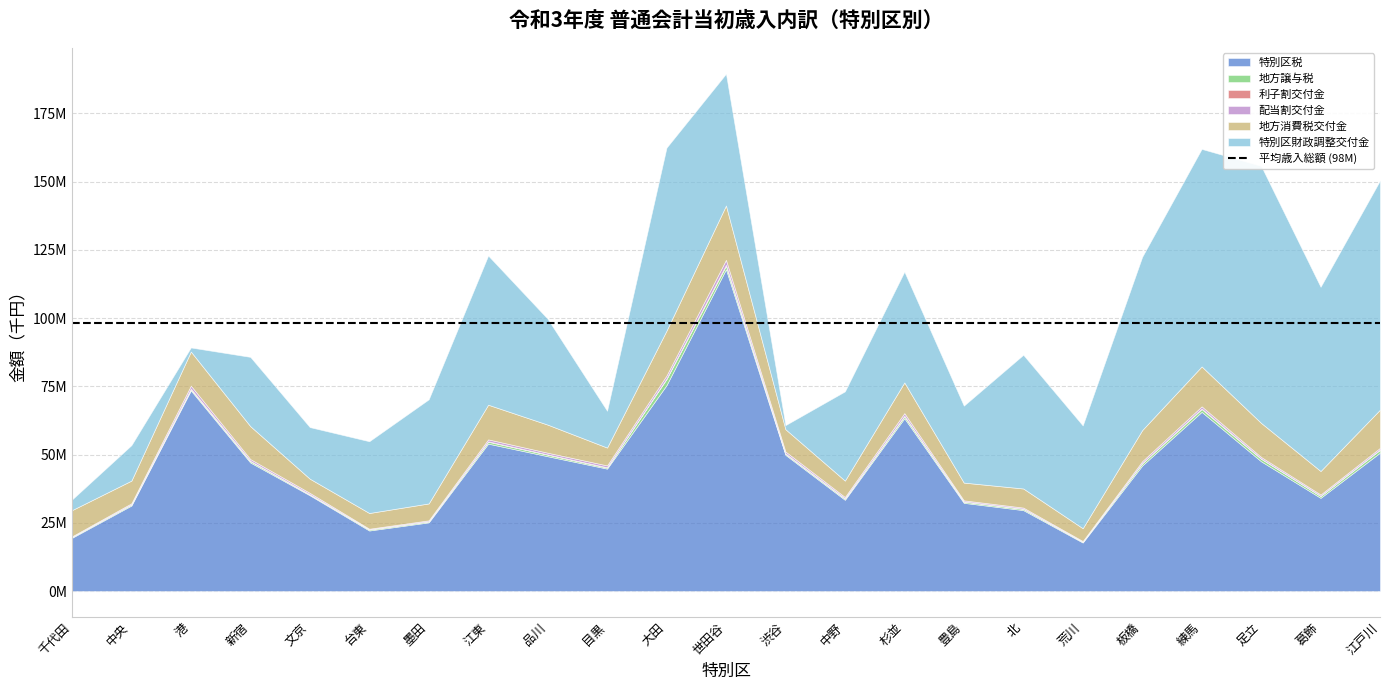

How many lines are shown in the chart?

6